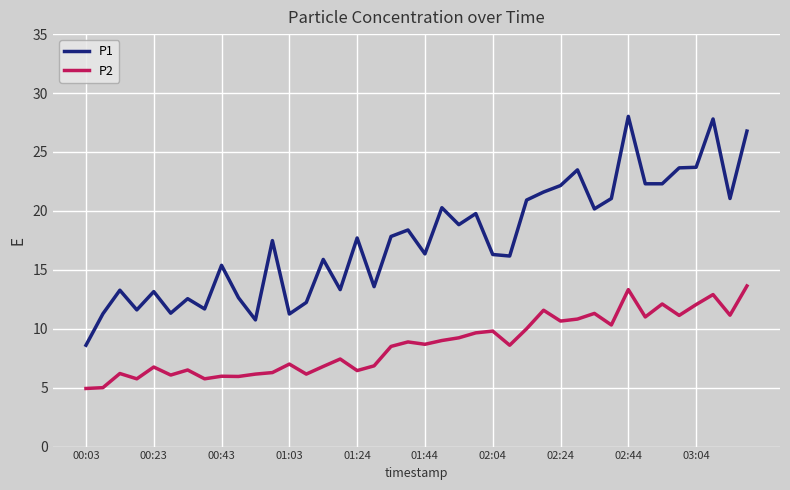

True or false: P2 and P1 intersect in this chart.

False